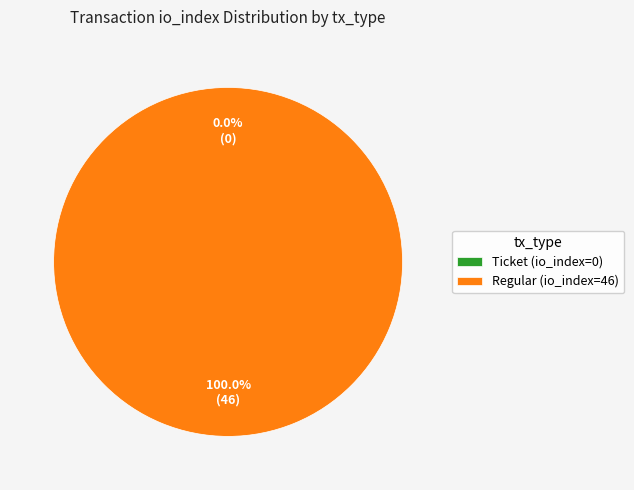

Which category accounts for the majority?

Regular (io_index=46)